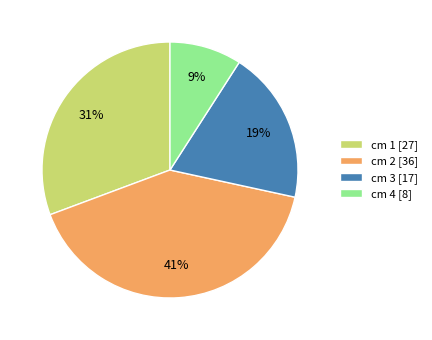

Does any single category account for the majority?

No